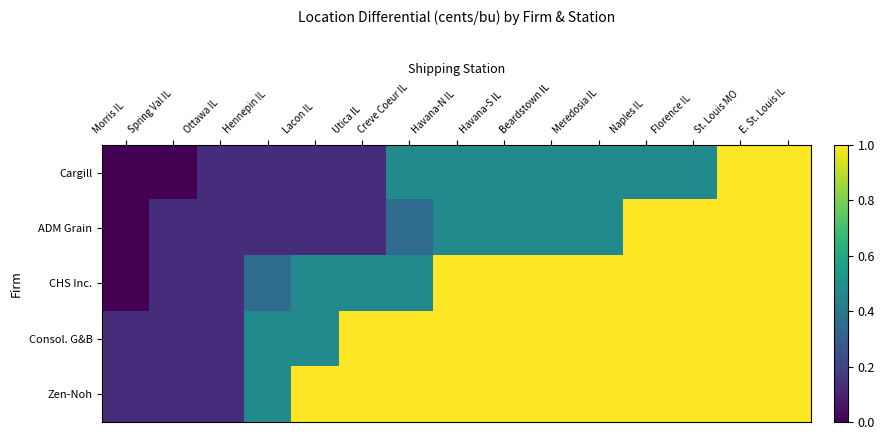

At how many categories does at least one series exceed 0?

15